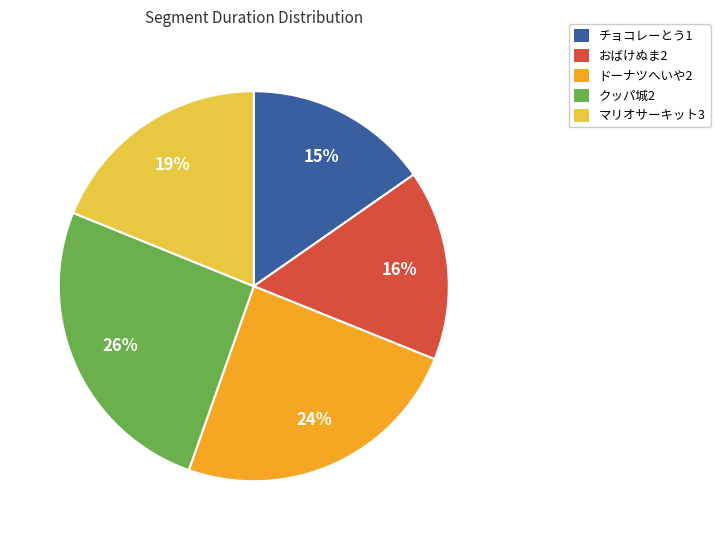

Which category has the smallest portion of the pie?

チョコレーとう1